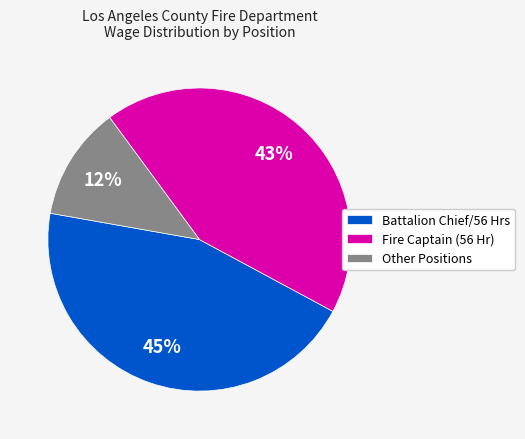

Which has a higher value, Other Positions or Battalion Chief/56 Hrs?

Battalion Chief/56 Hrs